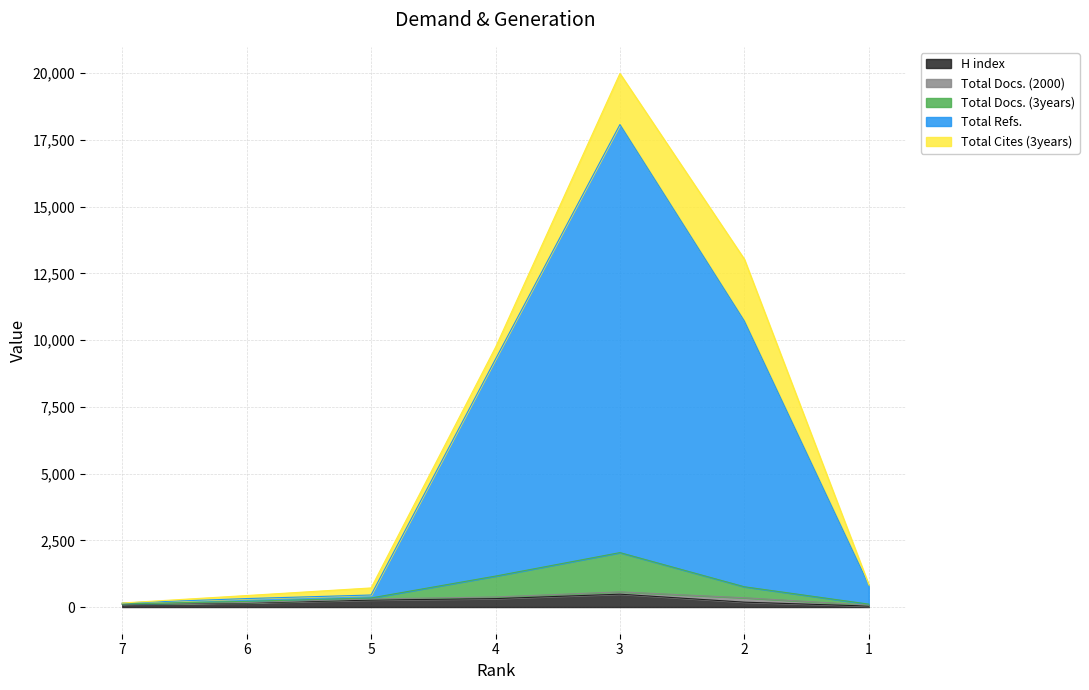

How many values in the H index series exceed 183?

3